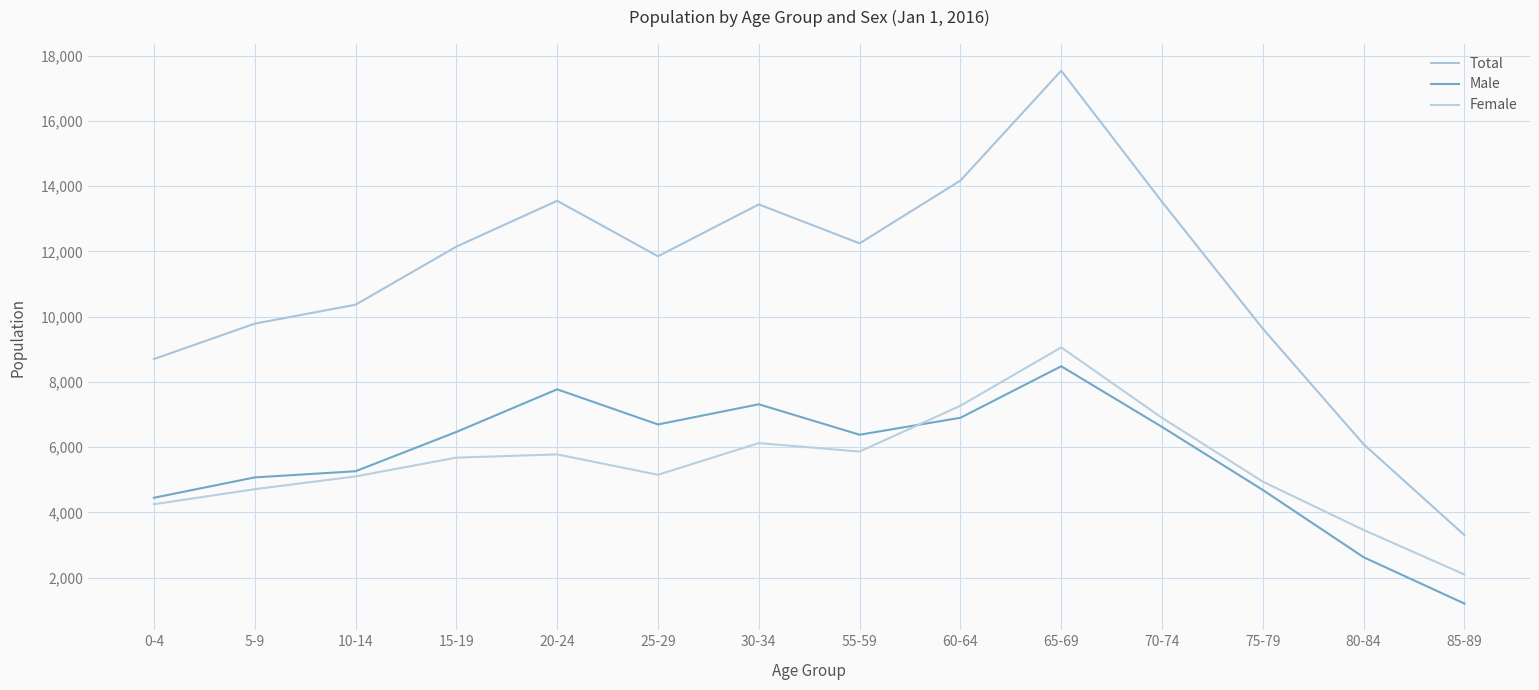

True or false: Male and Total intersect in this chart.

False